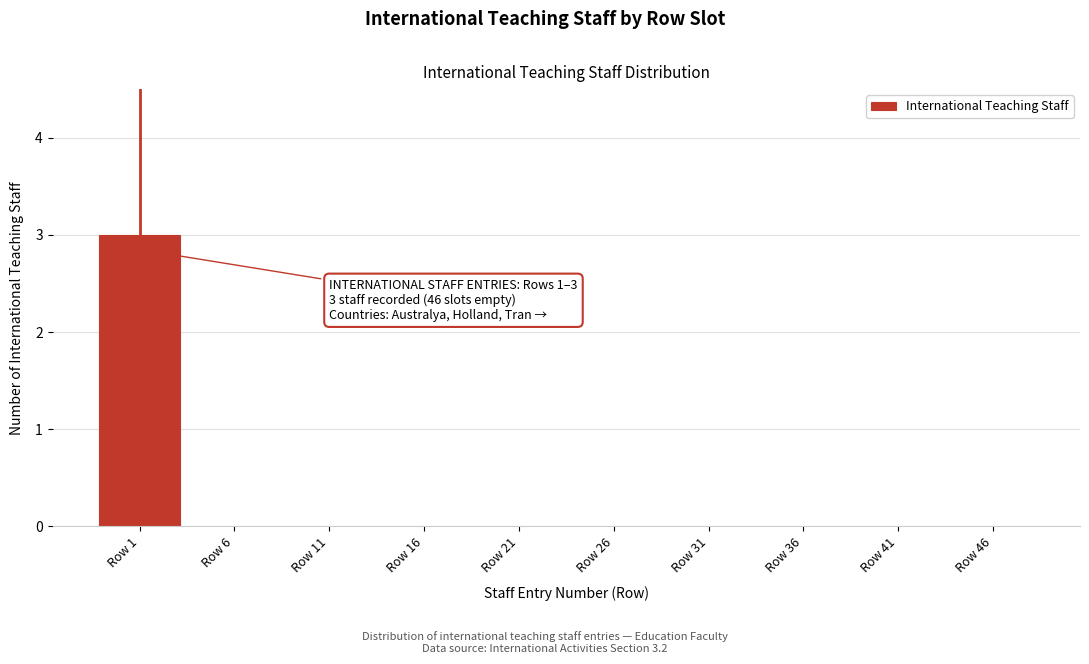

Reading right to left, list all the values displayed in this chart.

Row 46=0	Row 41=0	Row 36=0	Row 31=0	Row 26=0	Row 21=0	Row 16=0	Row 11=0	Row 6=0	Row 1=3